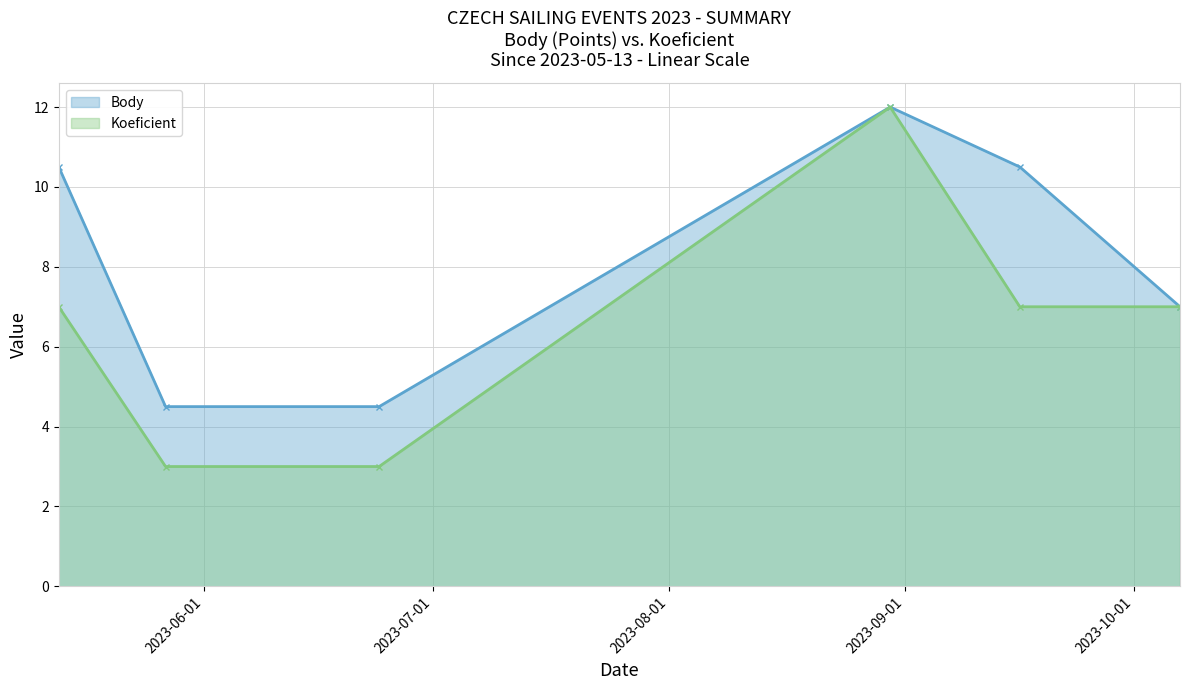

What is the minimum value shown in the chart?

3.0